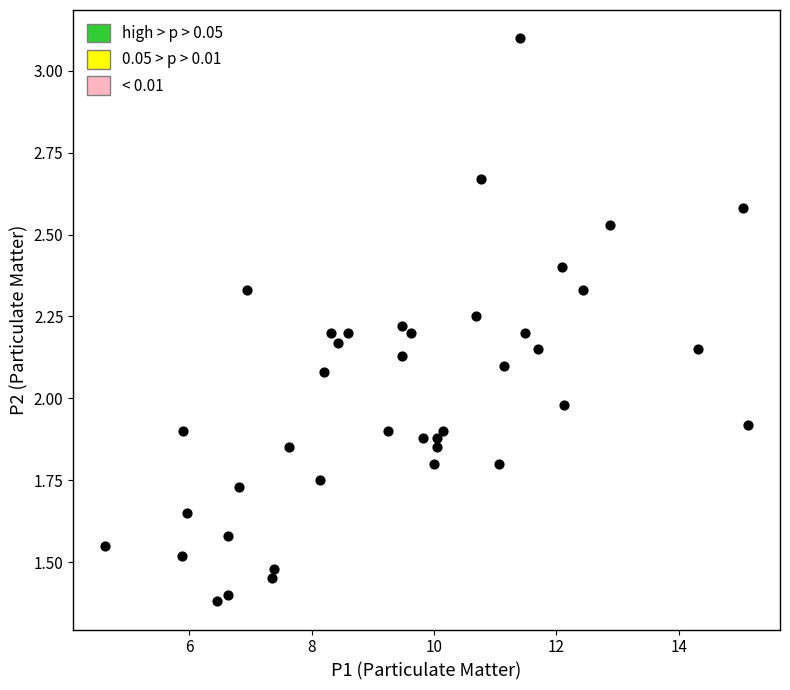

What is the range of X values (max minus min)?

10.5